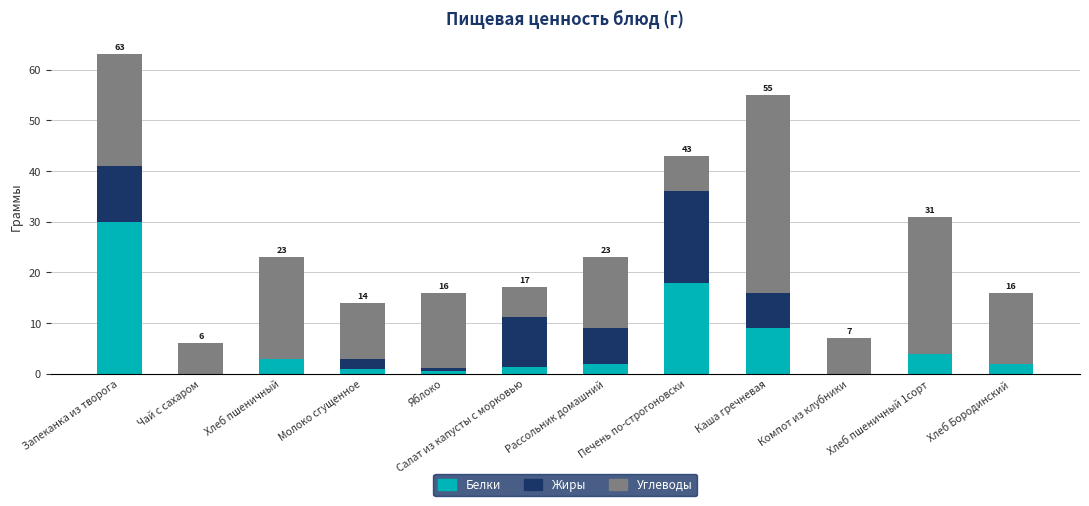

Does the chart contain stacked bars?

Yes